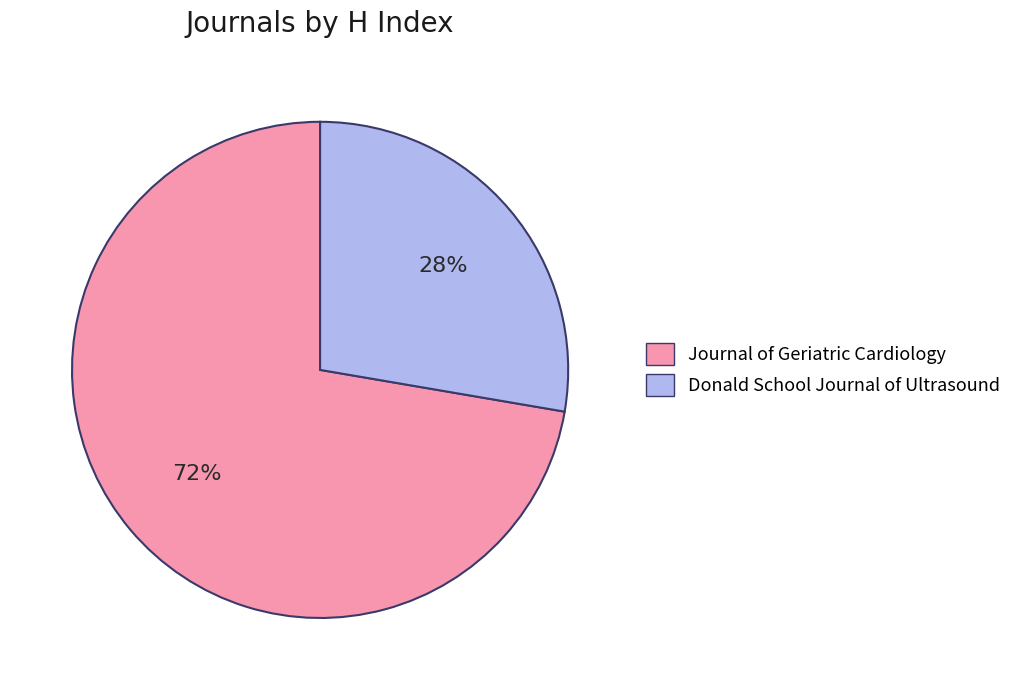

What is the majority slice?

Journal of Geriatric Cardiology